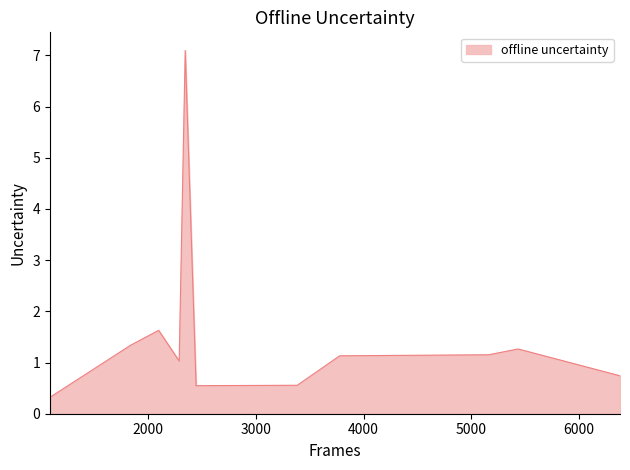

What is the maximum value shown in the chart?

7.1